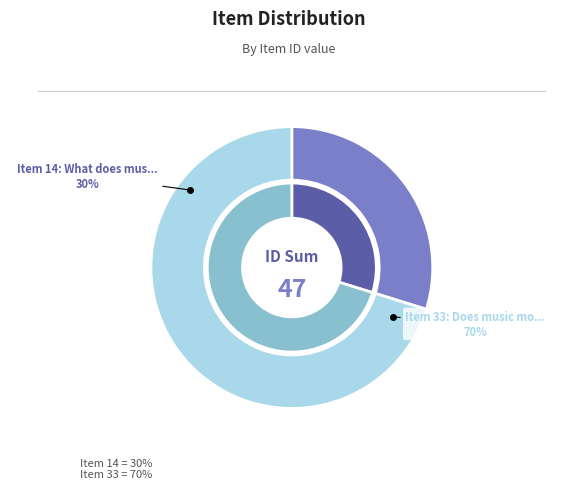

Which has a higher value, Item 33: Does music move? or Item 14: What does music mean??

Item 33: Does music move?